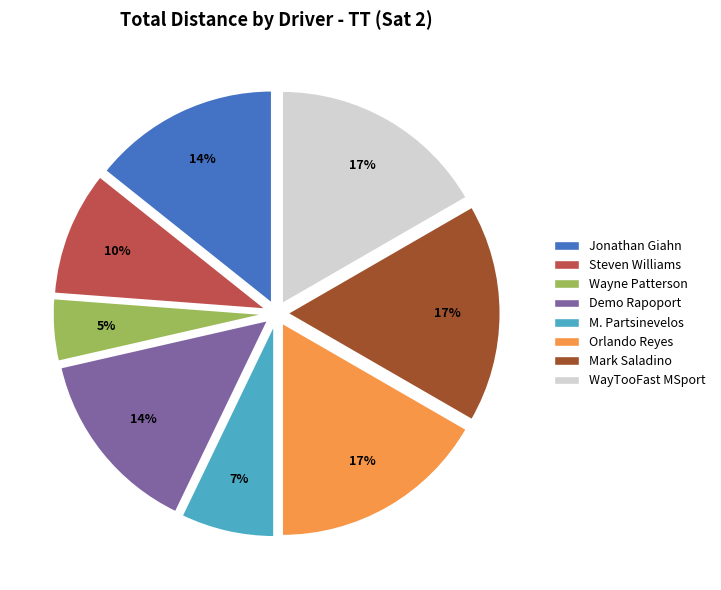

To the nearest percent, what is the average slice percentage?

12%